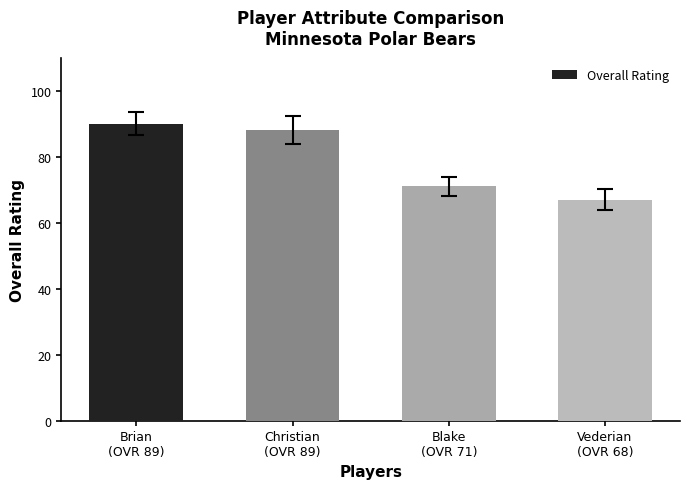

Rank the categories by value from lowest to highest.

Vederian
(OVR 68), Blake
(OVR 71), Christian
(OVR 89), Brian
(OVR 89)